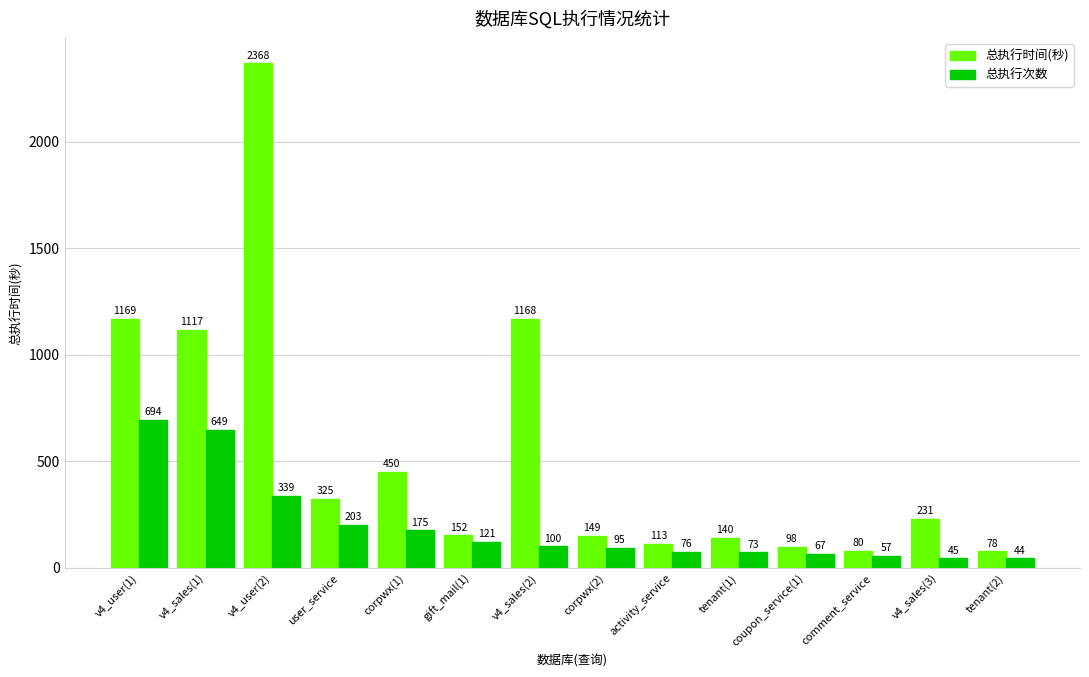

Are the bars horizontal?

No